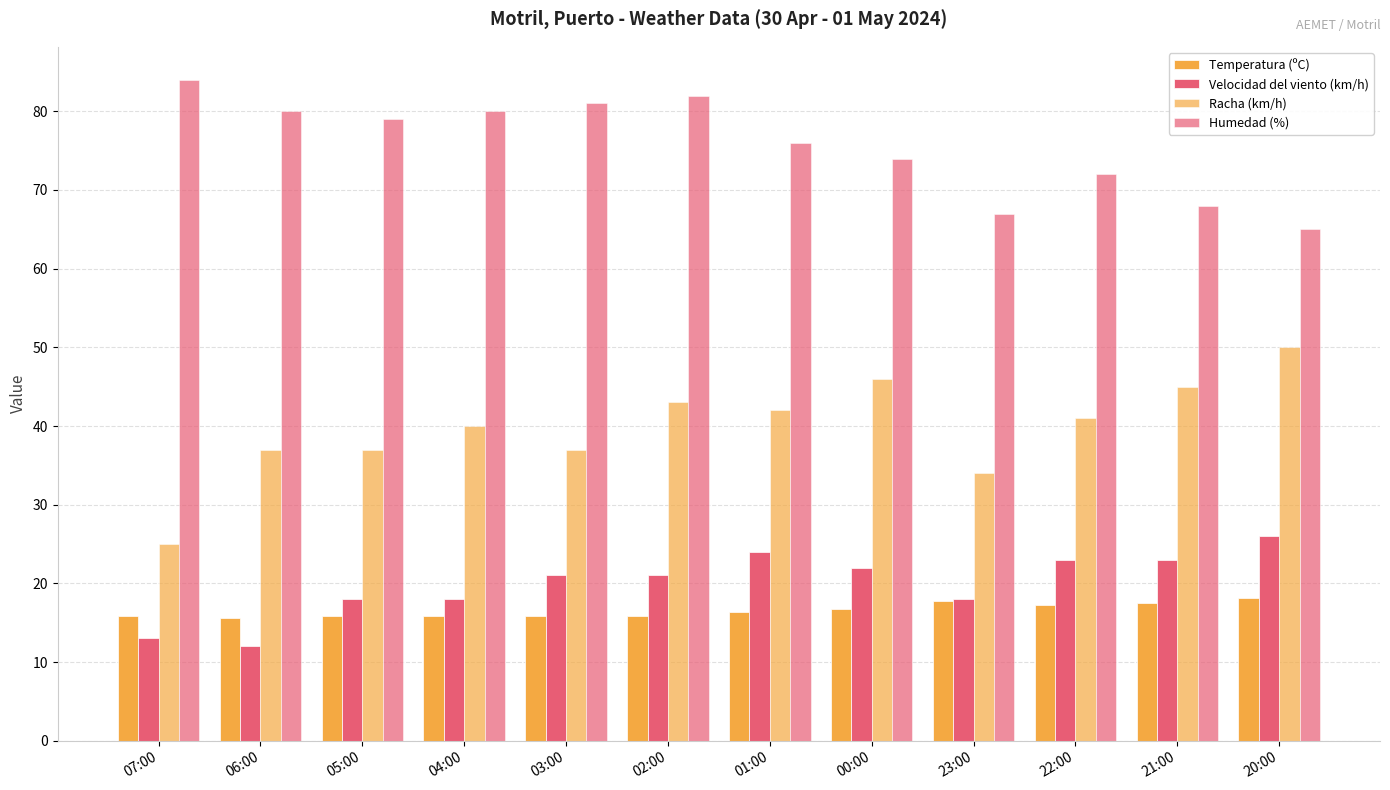

How many bars are there in each group?

4